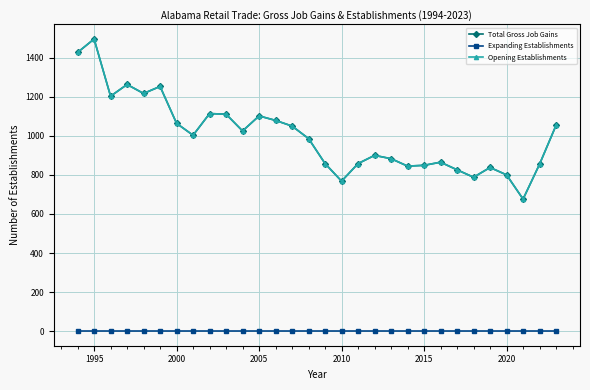

Does the chart have visible grid lines?

Yes